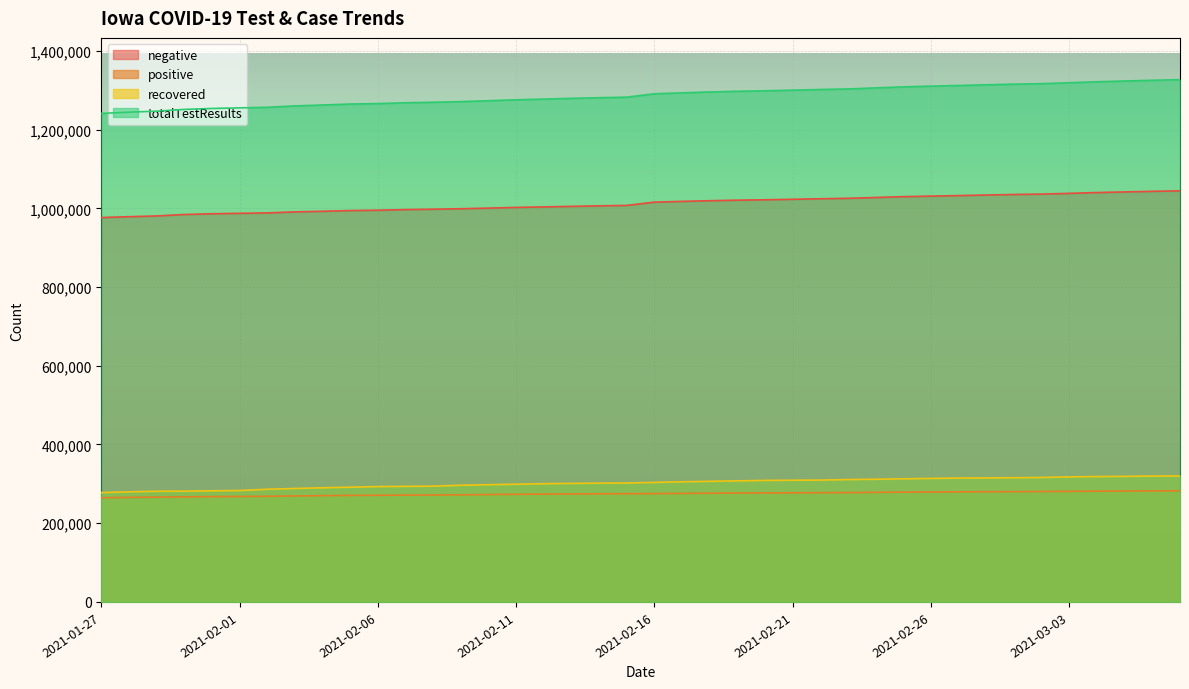

What is the approximate value of negative at 2021-03-03?

1038003